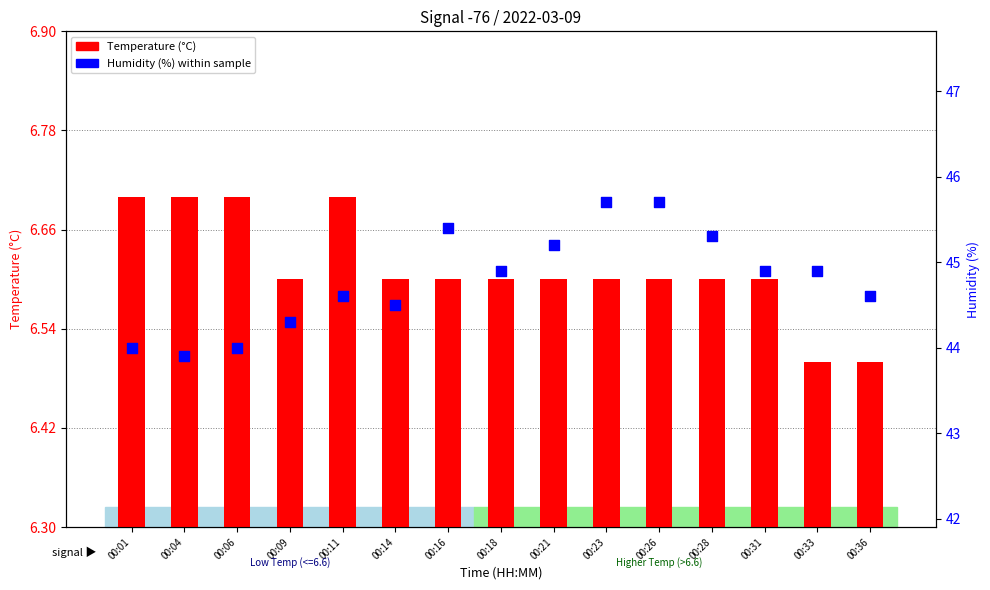

Is the value of Temperature at 00:31 greater than the value of Humidity at 00:23?

No